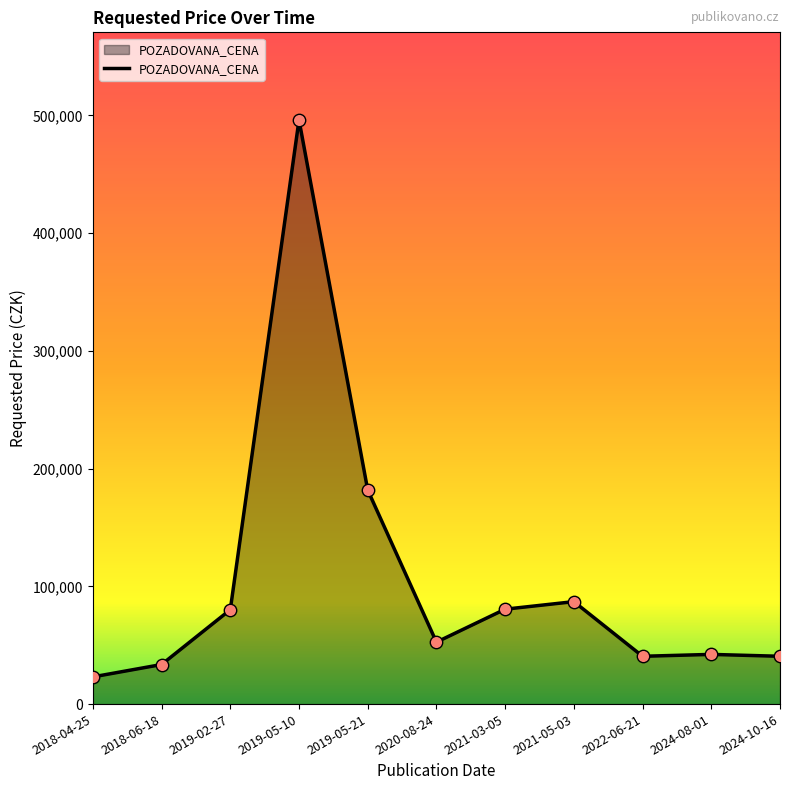

Which has a higher value, 2024-08-01 or 2019-02-27?

2019-02-27